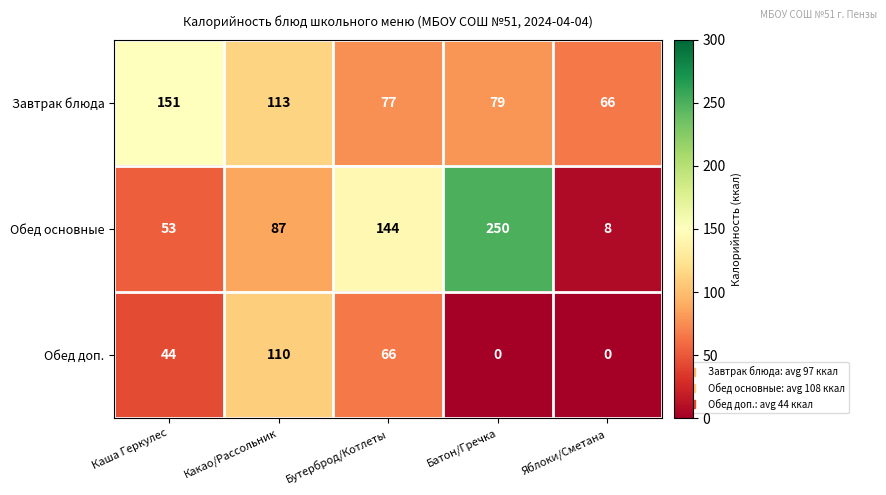

The value of Обед доп. at Какао/Рассольник is 41. True or false?

False